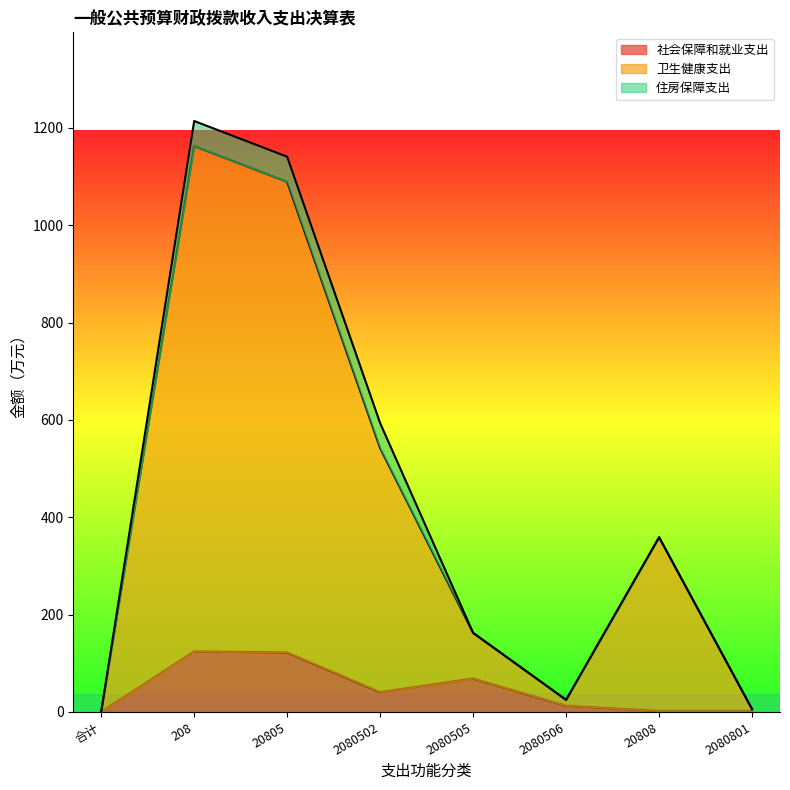

How many lines are shown in the chart?

3